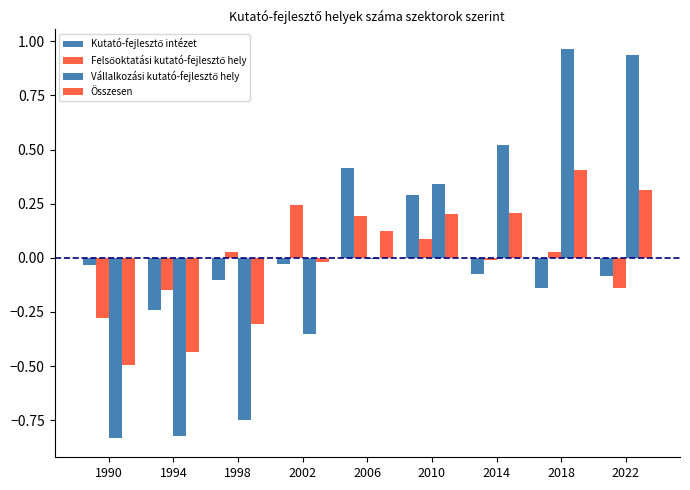

Are the bars horizontal?

No